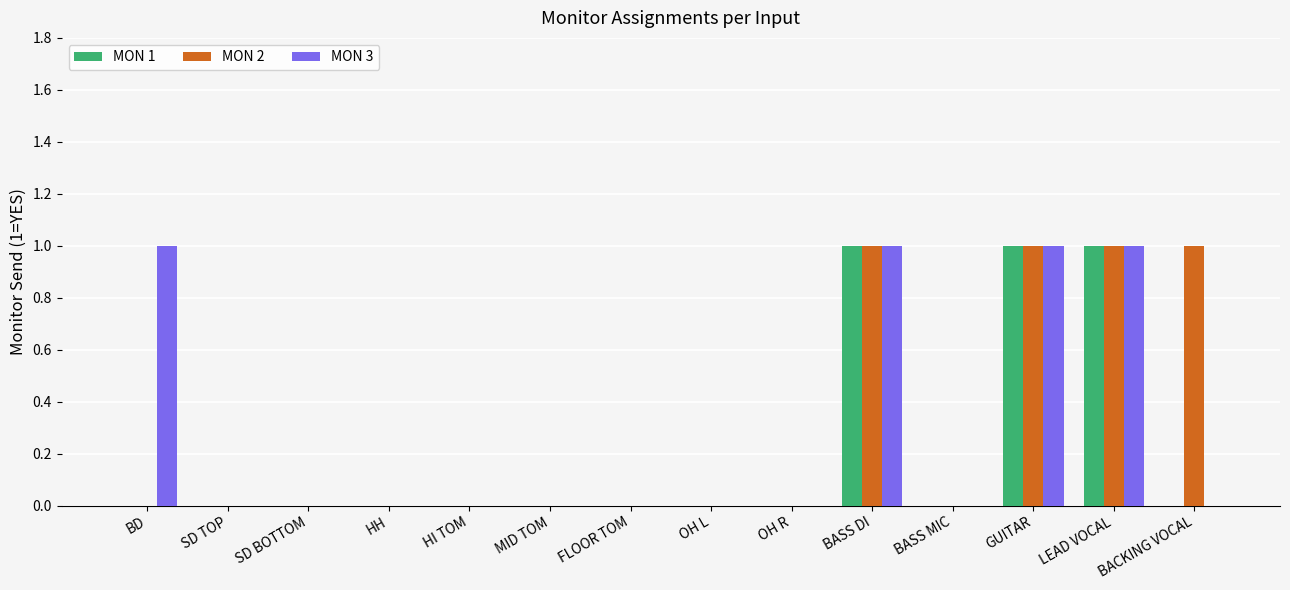

Is it true that MON 3 equals 0 at HI TOM?

True